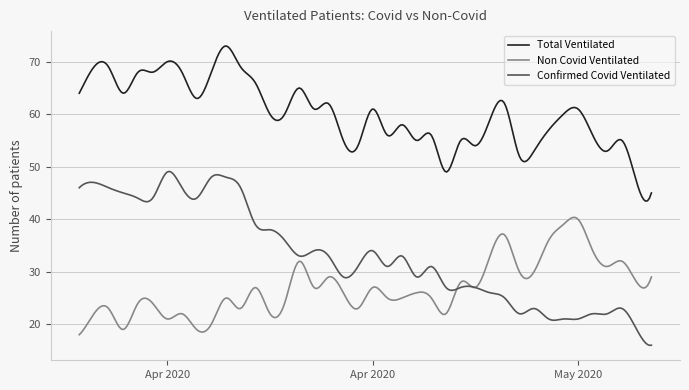

What is the maximum value shown in the chart?

73.0